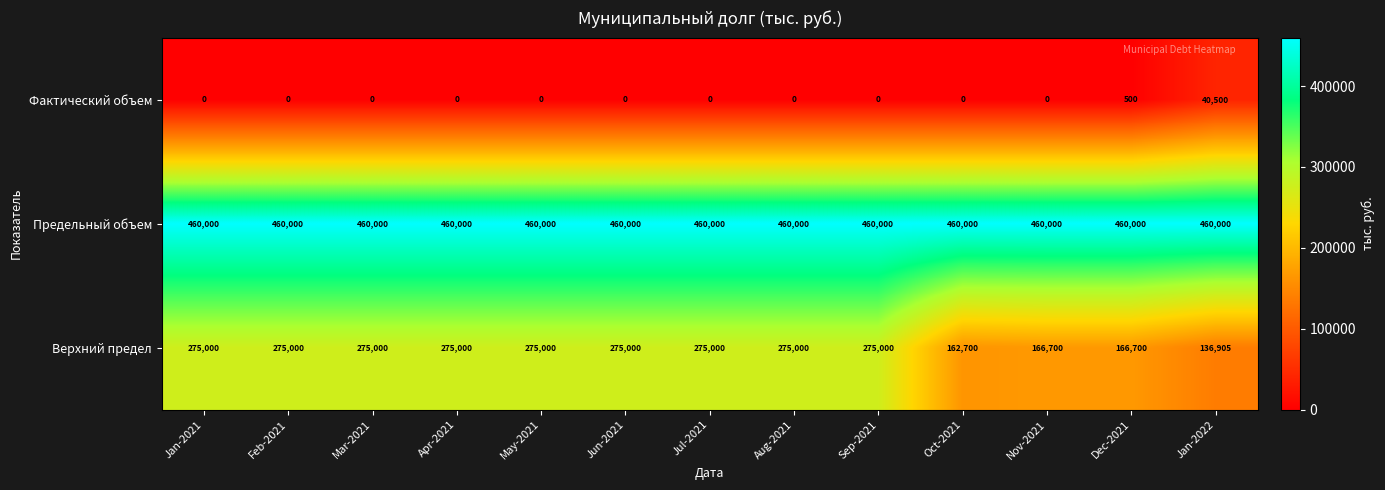

What is the spread (max minus min) of values at Aug-2021?

460000